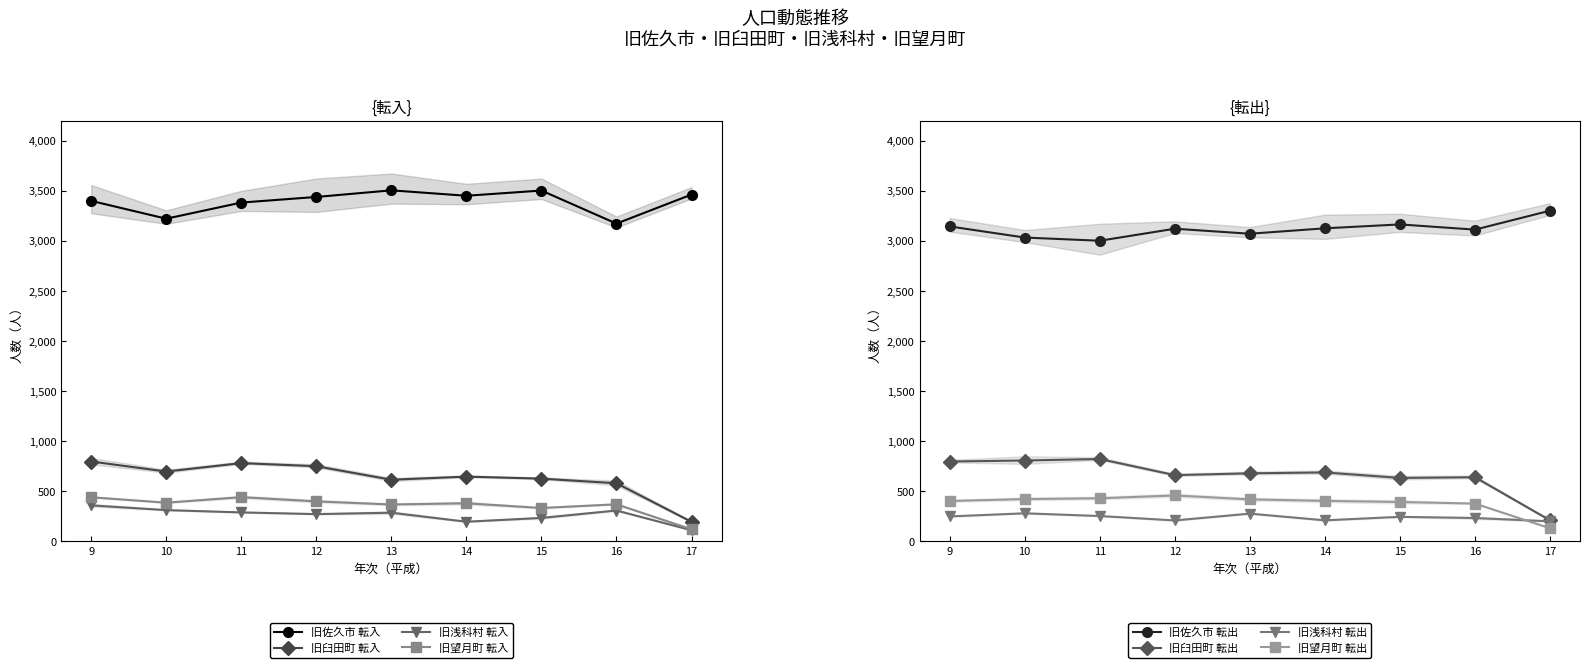

What is the total value across all series at 11?

4892